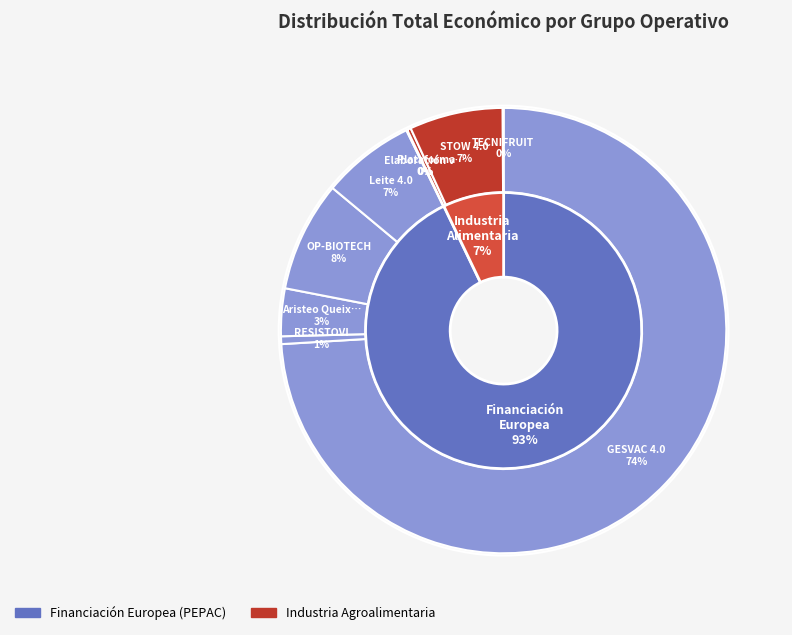

Which category has the smallest portion of the pie?

TECNIFRUIT